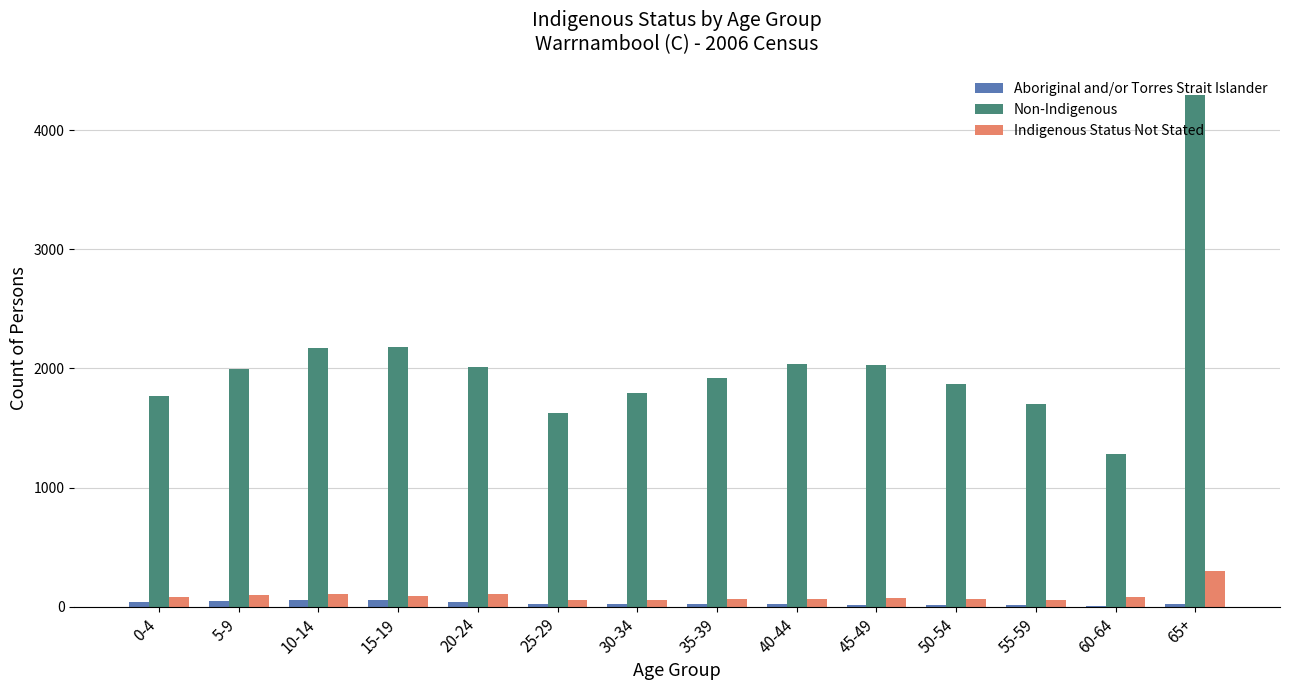

Count the number of categories in the chart.

14